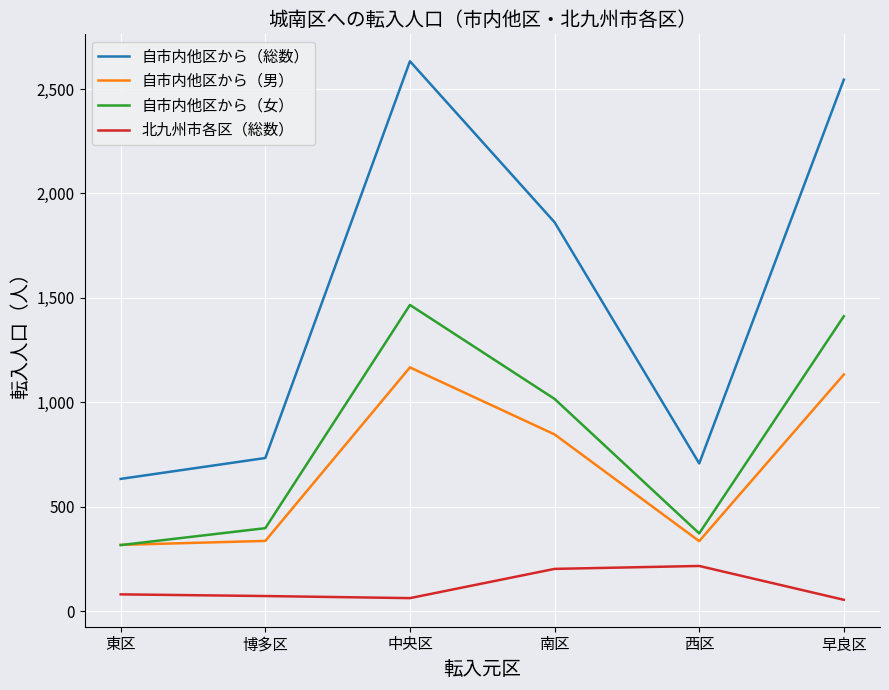

What position from the right is 早良区?

1